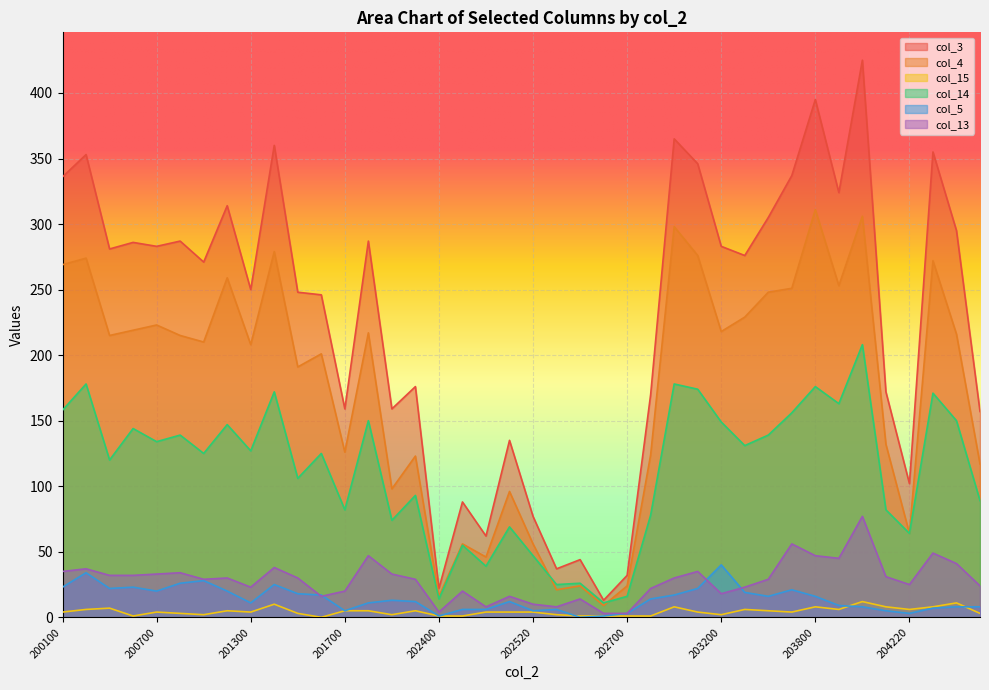

Is the value of col_13 at 202600 greater than the value of col_5 at 203200?

No